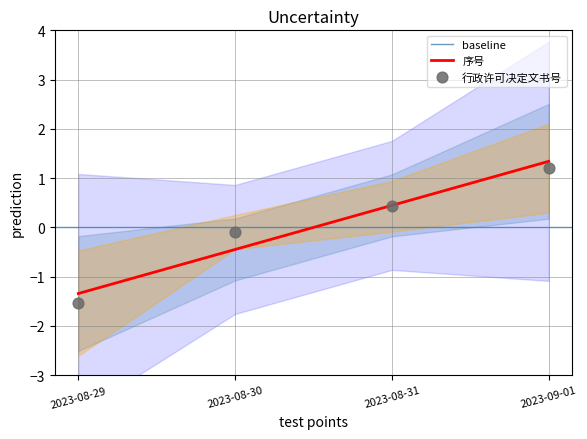

True or false: 序号 has a value of 0.1 at 2023-08-31.

False